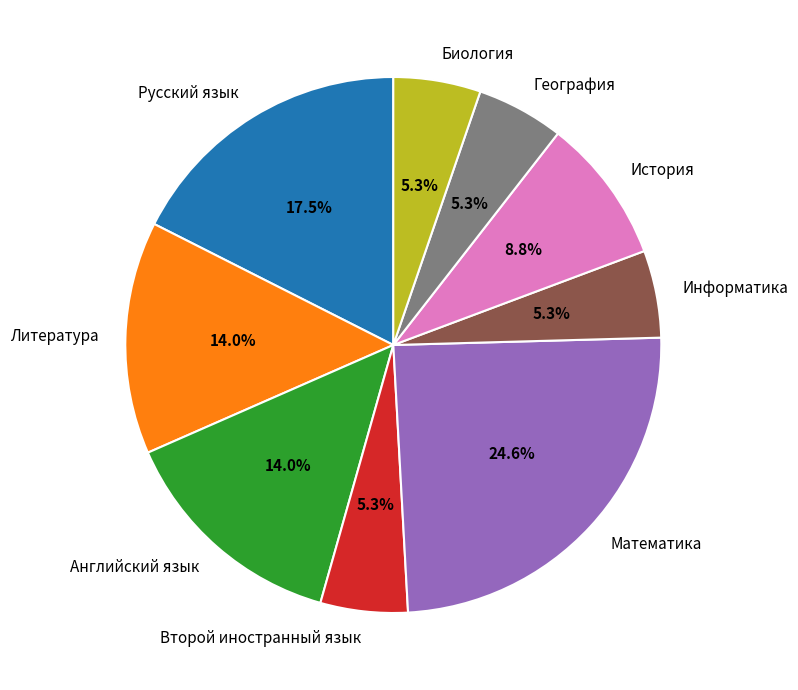

Does any single category account for the majority?

No